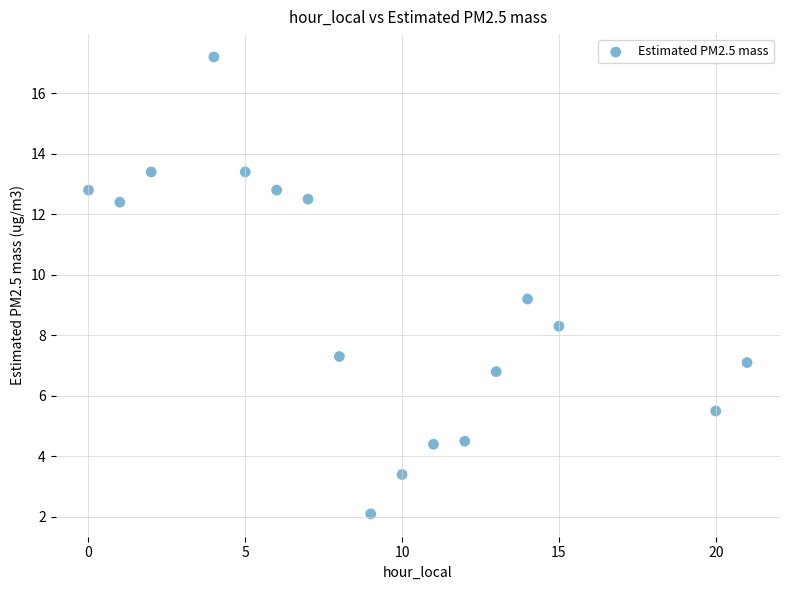

What is the range of X values (max minus min)?

21.0